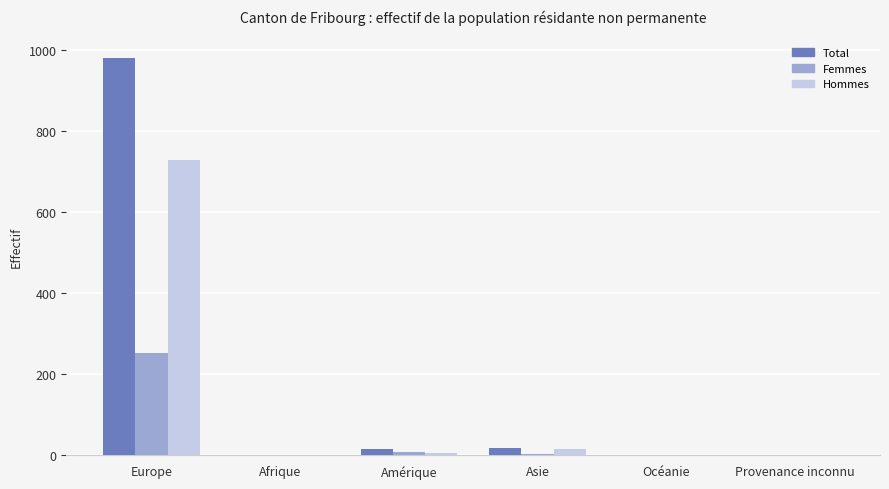

What are all the series names shown in the legend?

Total, Femmes, Hommes